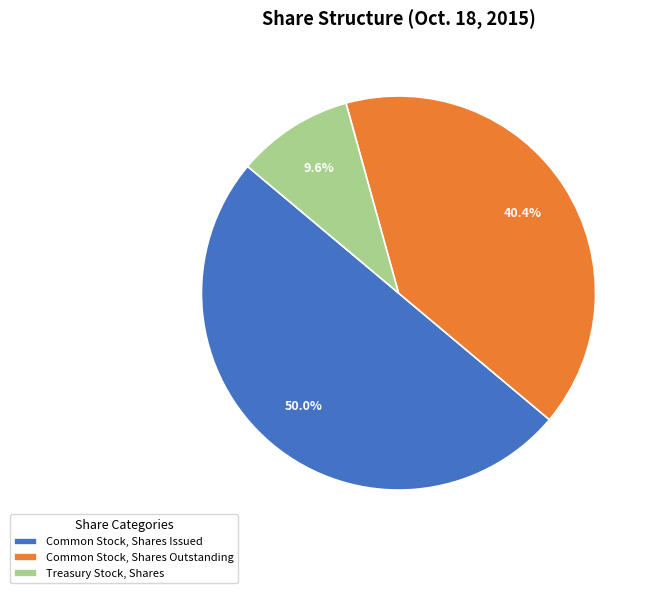

Is Treasury Stock, Shares the majority of the pie?

No